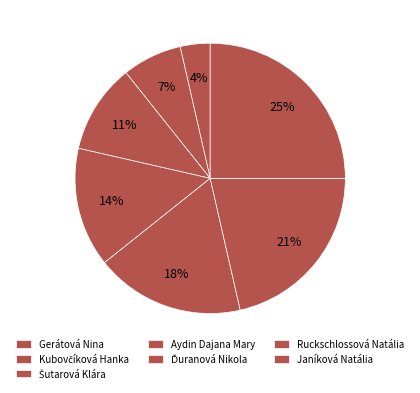

To the nearest percent, what percentage of the pie is Kubovčíková Hanka?

7%